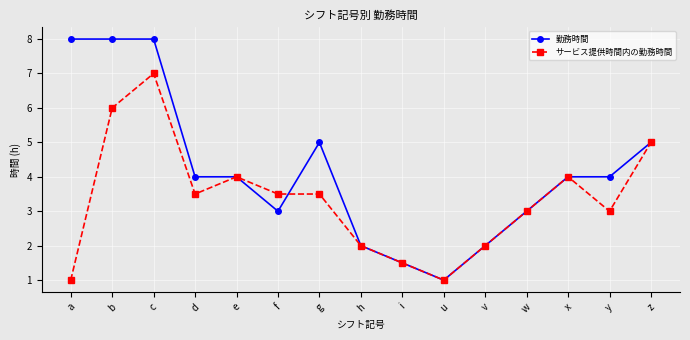

Reading left to right, list all the values displayed in this chart.

勤務時間: 8.0	8.0	8.0	4.0	4.0	3.0	5.0	2.0	1.5	1.0	2.0	3.0	4.0	4.0	5.0
サービス提供時間内の勤務時間: 1.0	6.0	7.0	3.5	4.0	3.5	3.5	2.0	1.5	1.0	2.0	3.0	4.0	3.0	5.0